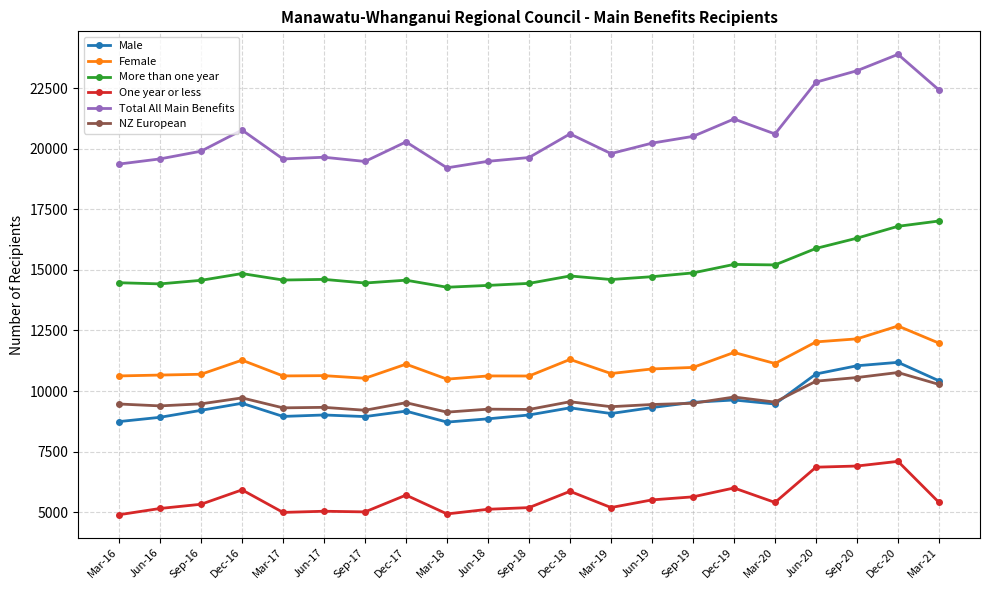

What is the value of the One year or less point at the 5th from the left?

4992